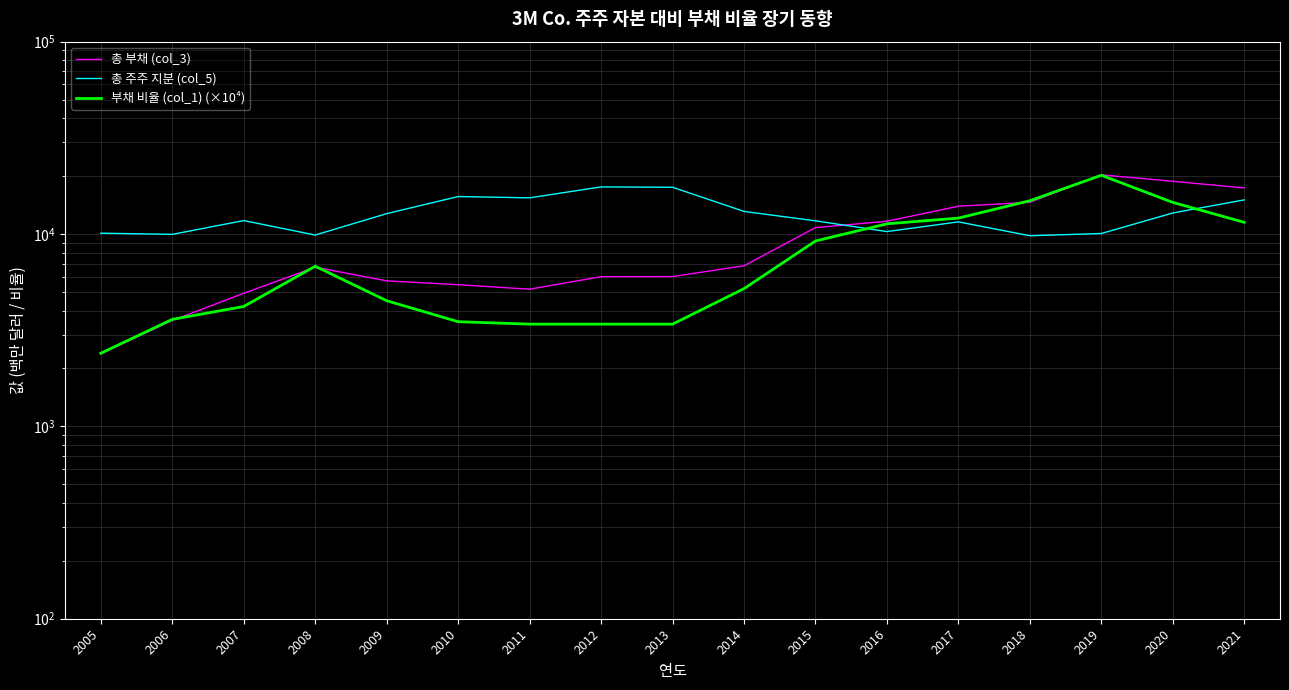

What is the spread (max minus min) of values at 2008?

3161.0